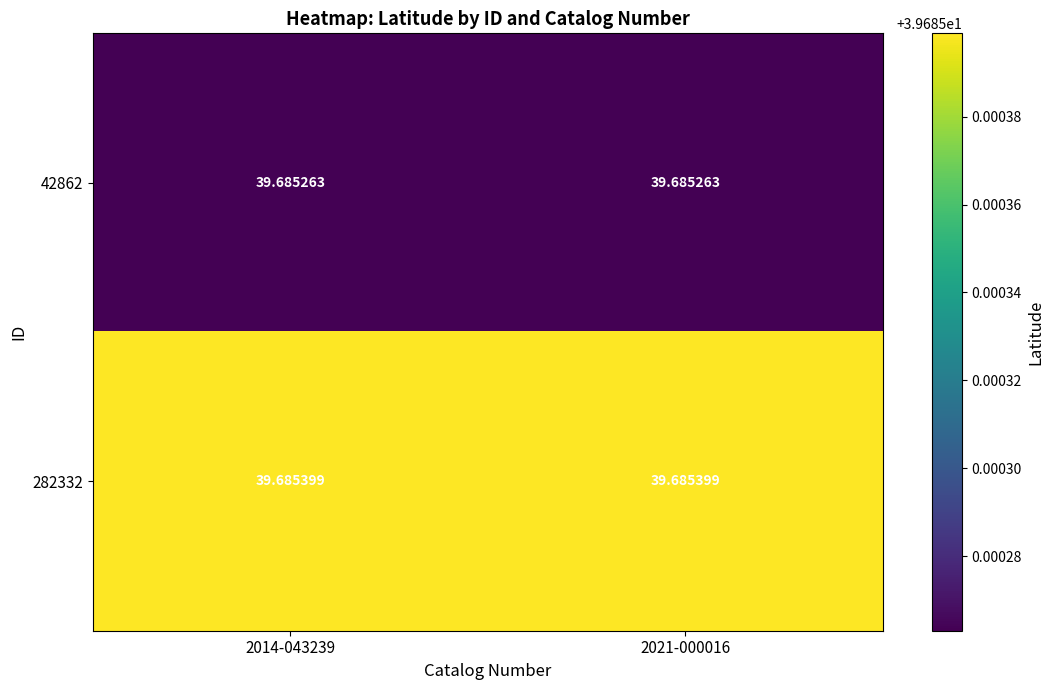

Rank the series by their average value, from lowest to highest.

42862, 282332